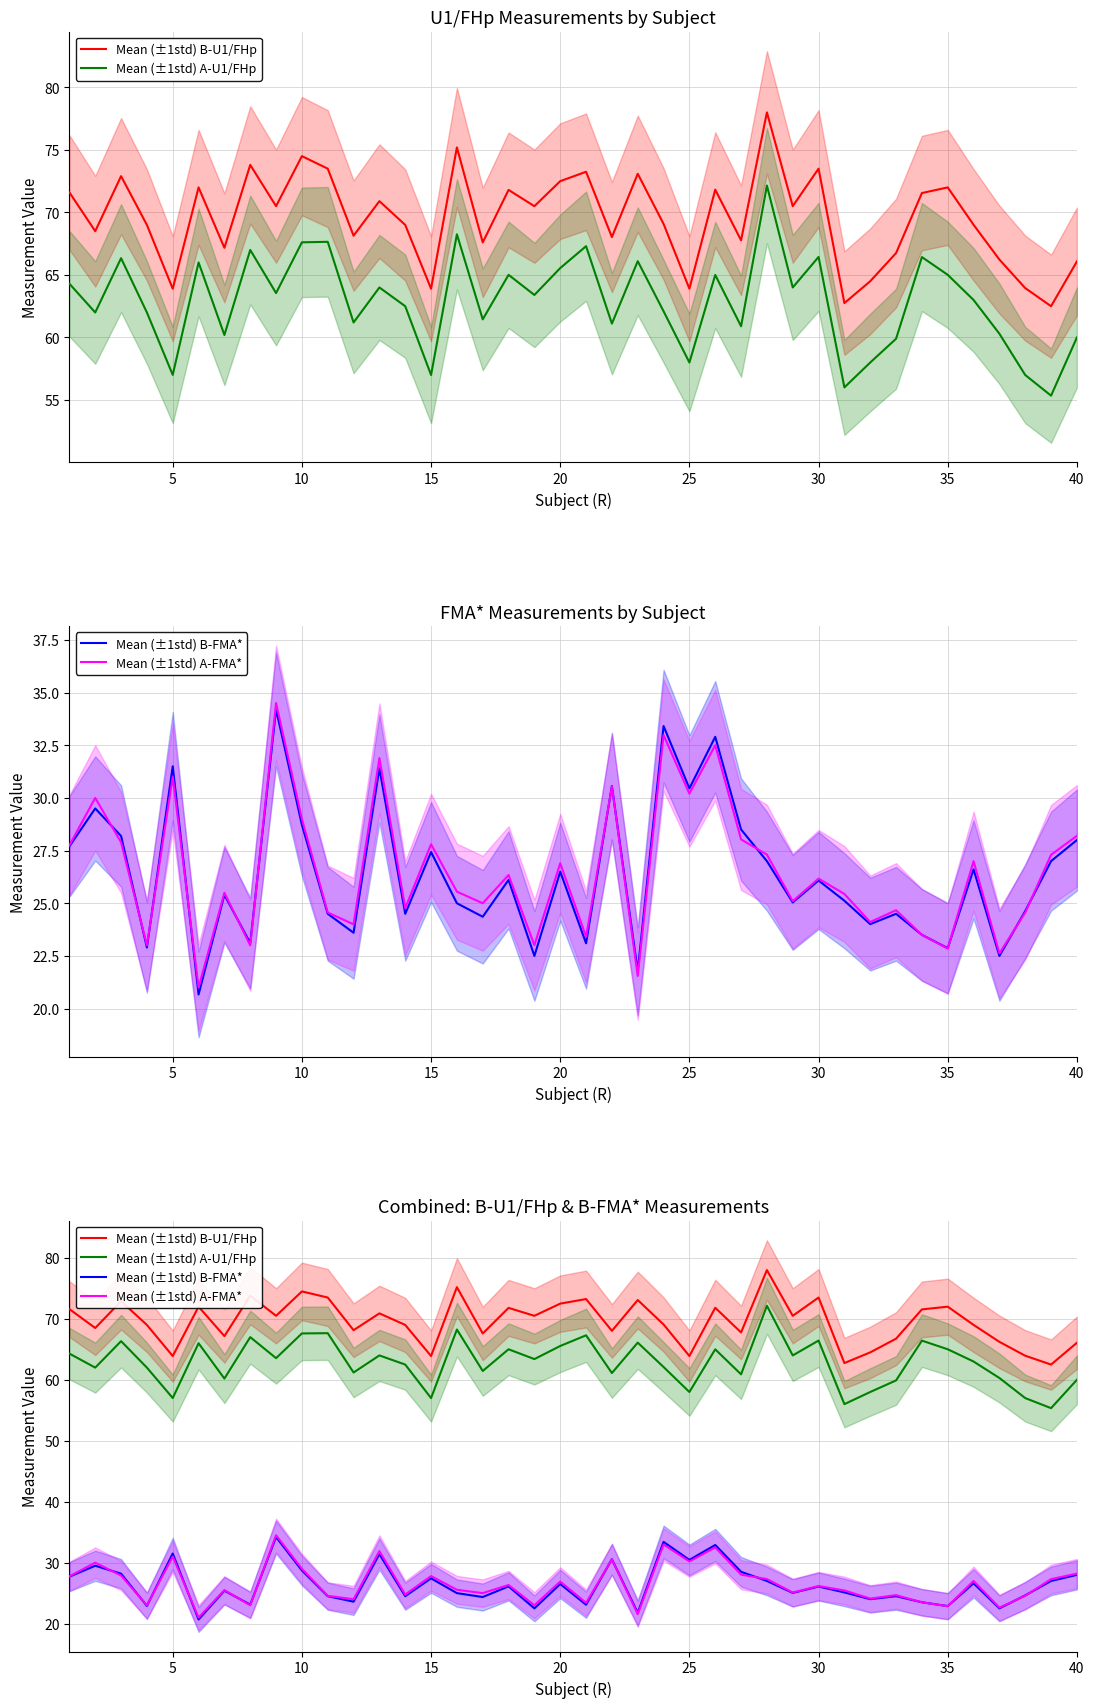

Count the number of categories in the chart.

40